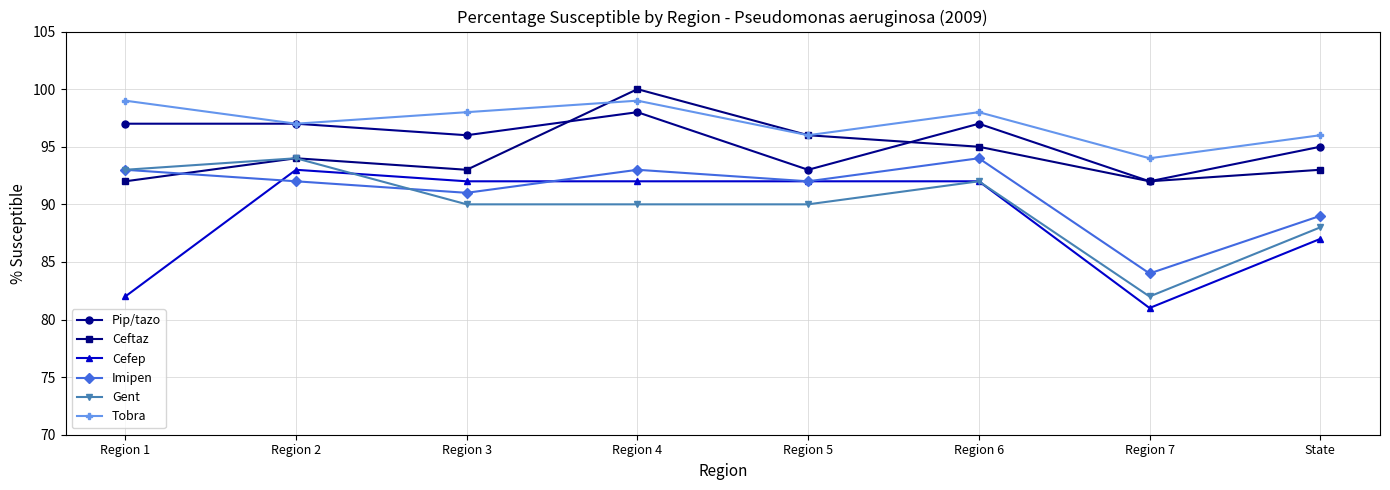

Which label corresponds to the smallest value in the chart?

Region 7